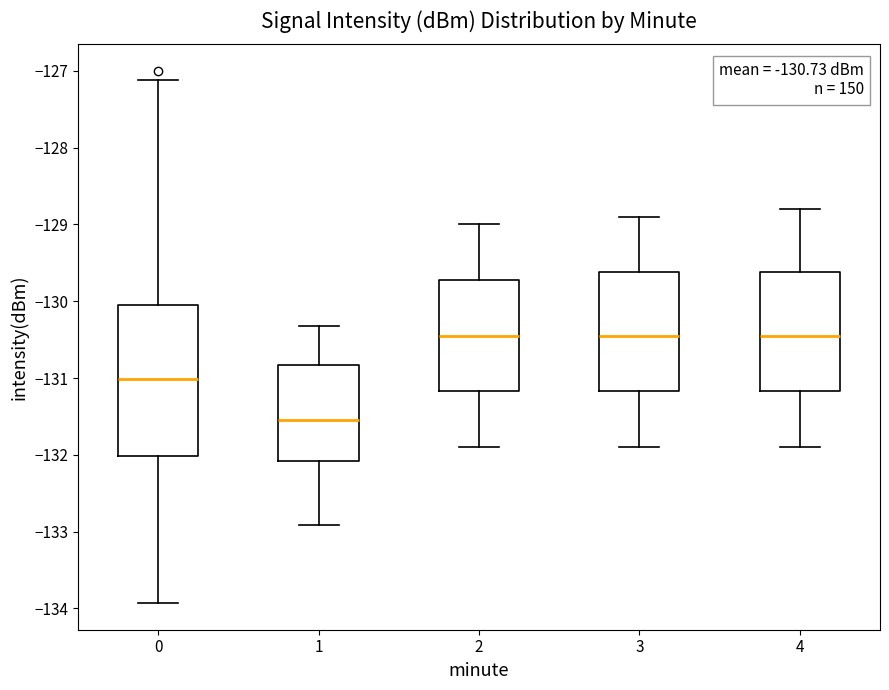

Comparing the boxes themselves (not the whiskers), which one is the tallest?

0